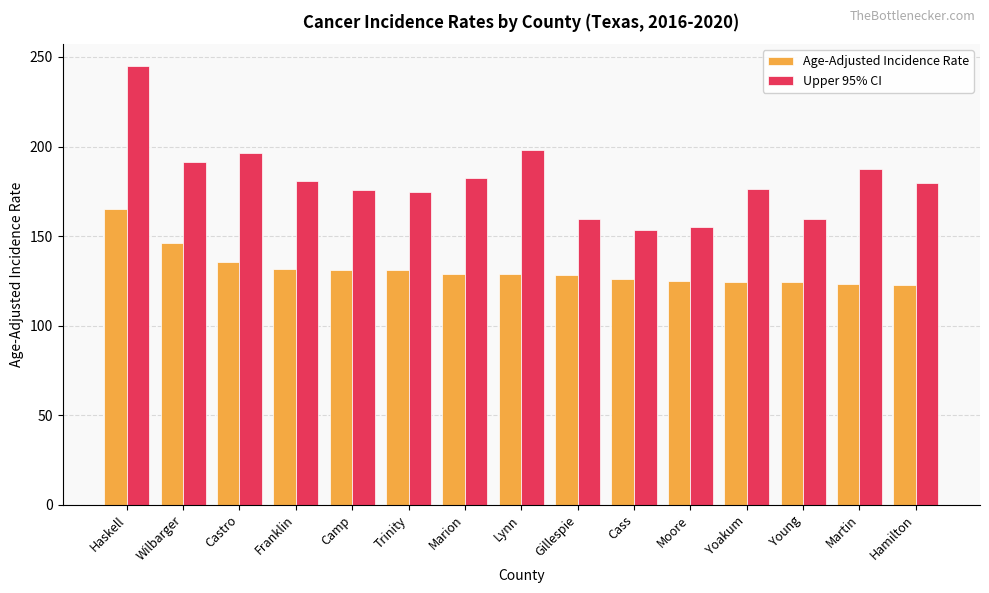

Which series has the widest spread of values?

Upper 95% CI